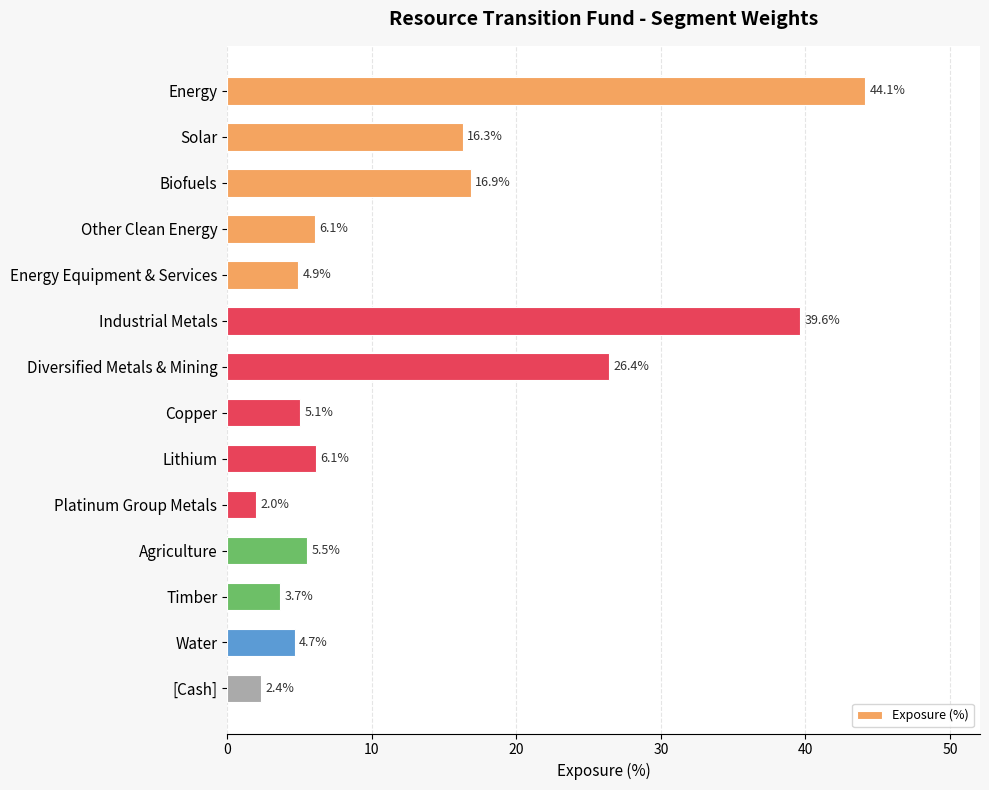

Which has a higher value, Lithium or Platinum Group Metals?

Lithium